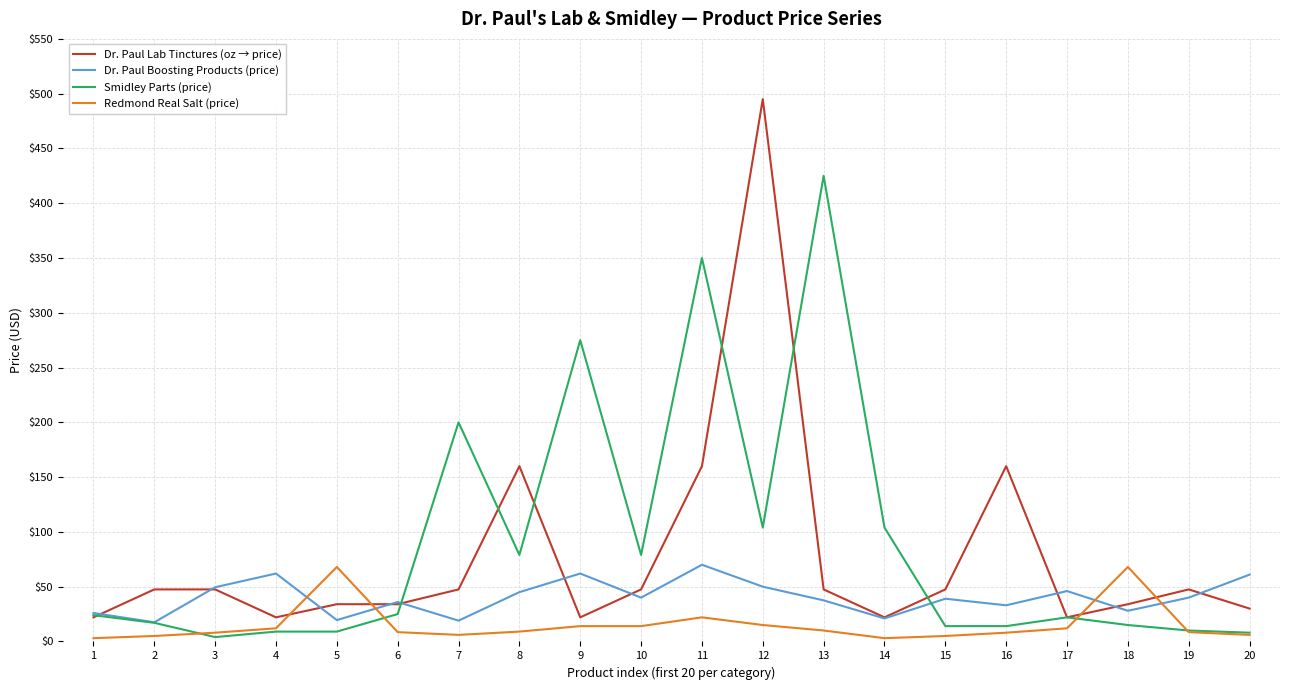

What is the spread (max minus min) of values at 7?

194.0